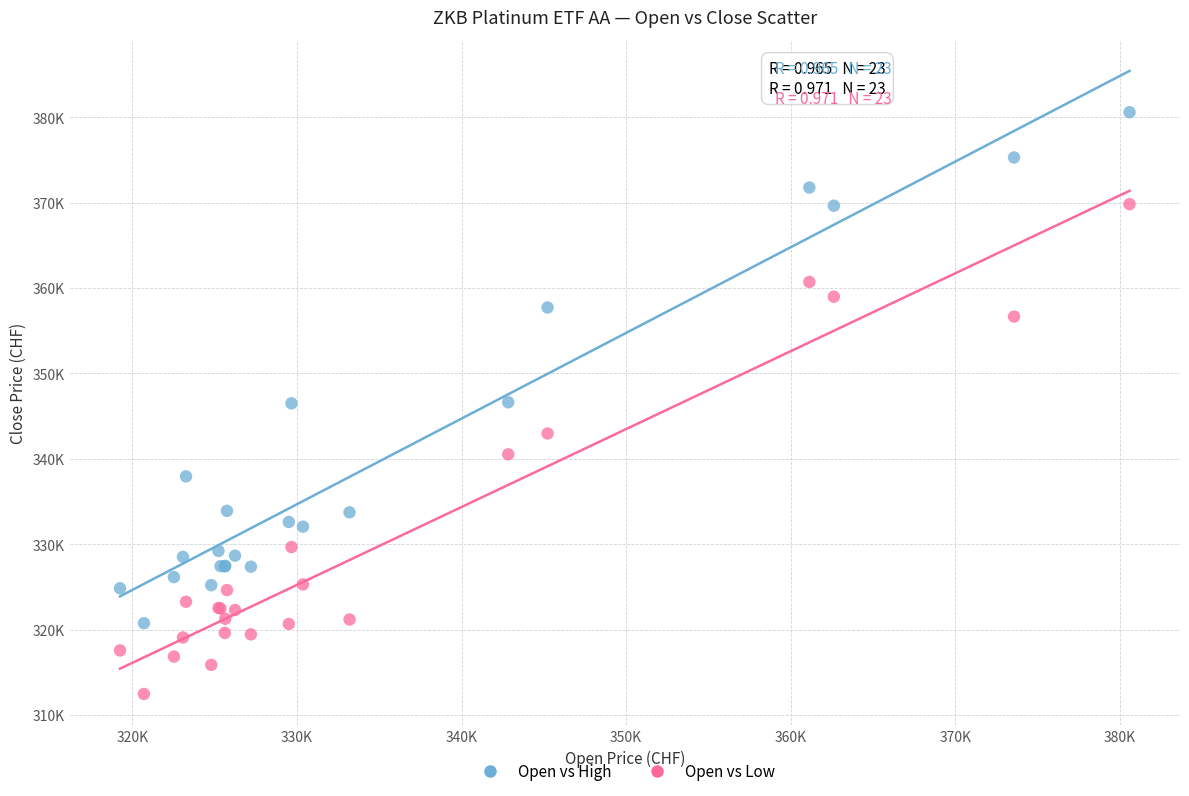

What are all the series names shown in the legend?

Open vs High, Open vs Low